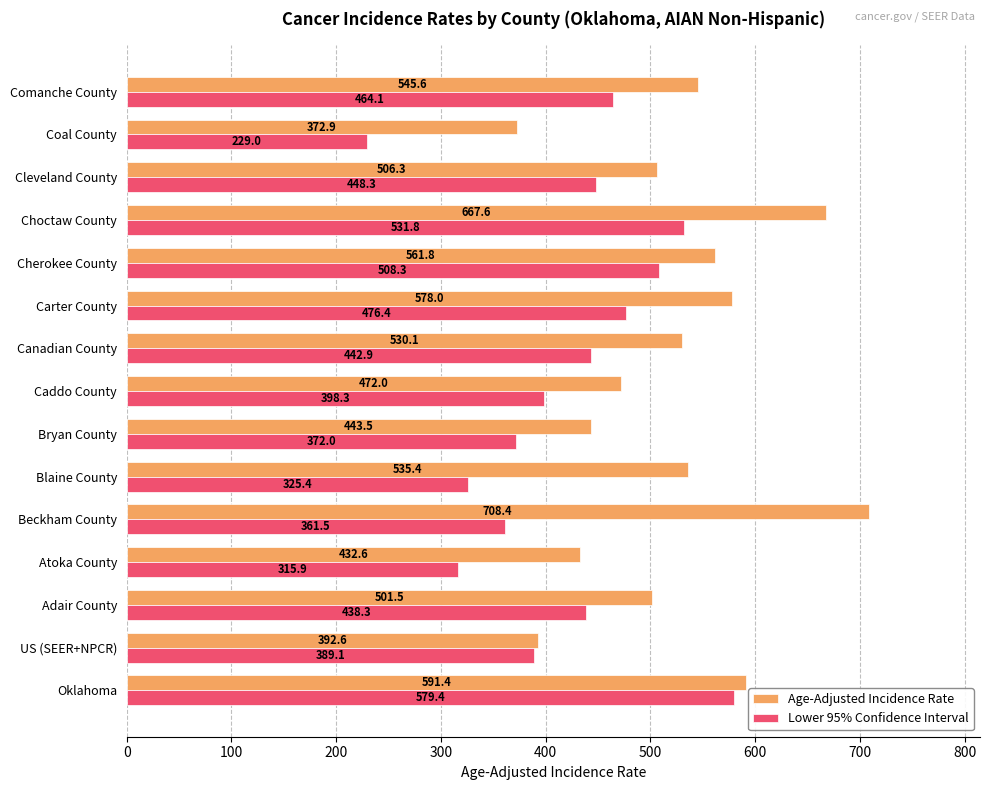

What is the difference between the Lower 95% Confidence Interval values at Oklahoma and Beckham County?

217.9